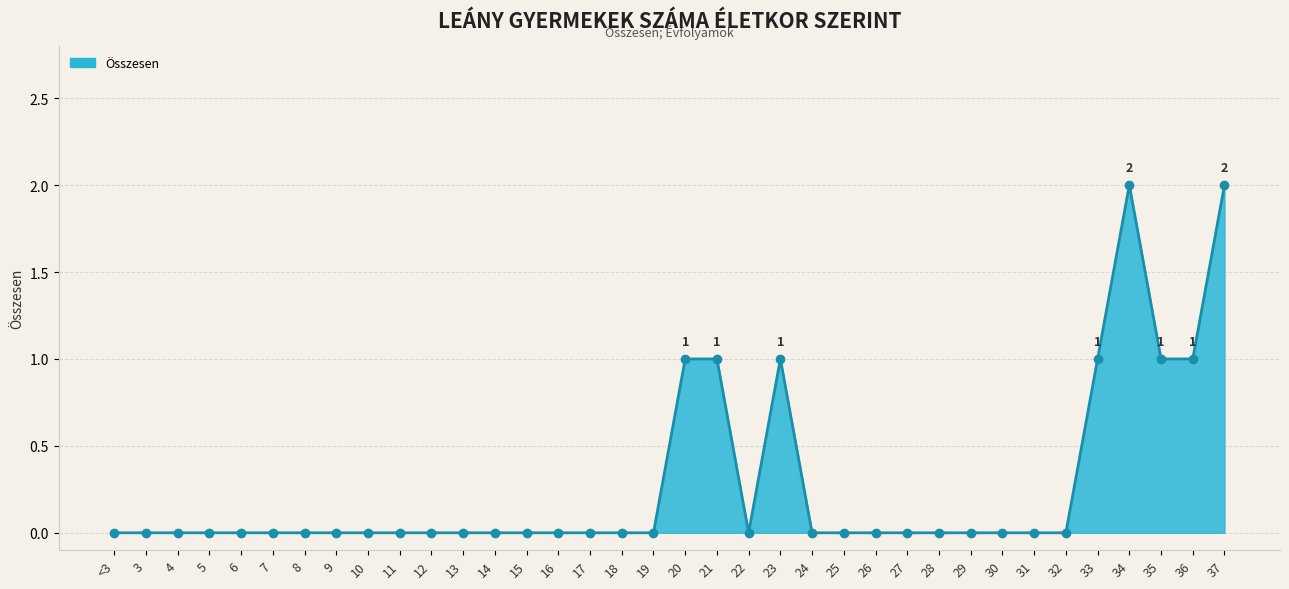

How many series are shown in this chart?

1